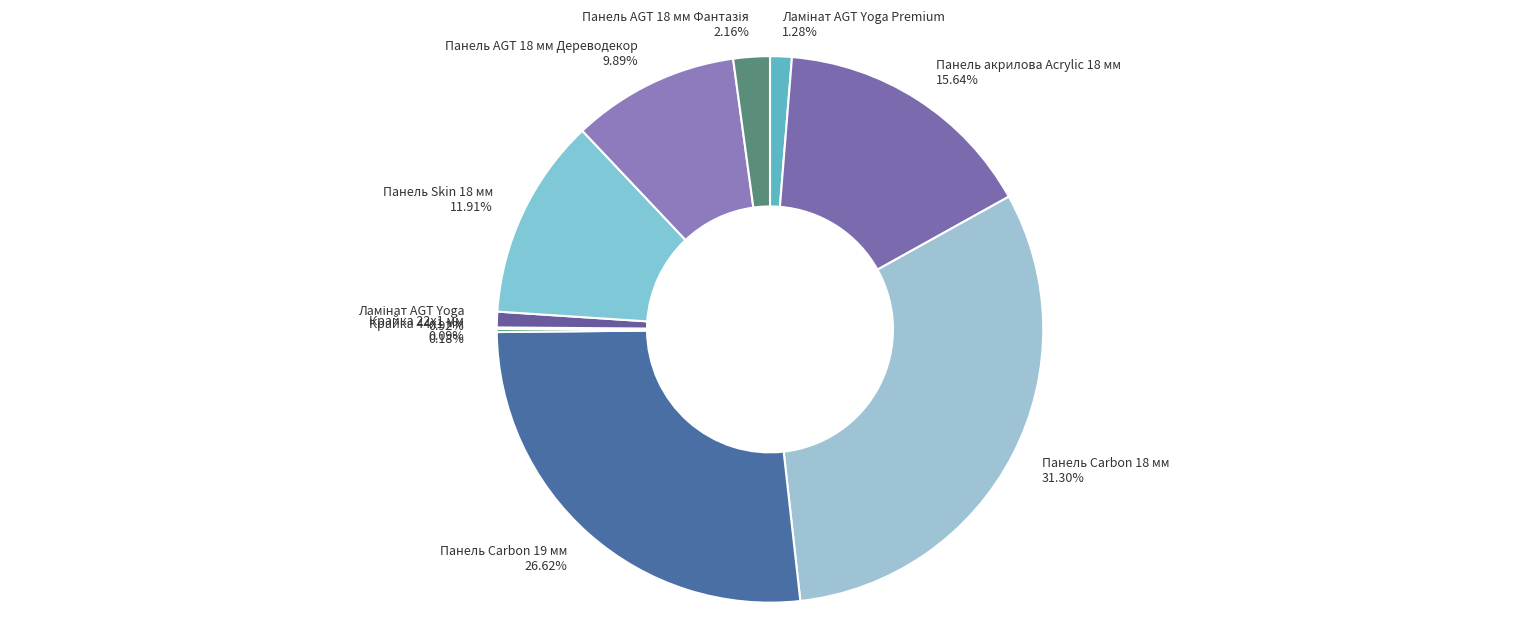

Is there any slice that represents more than half of the pie?

No